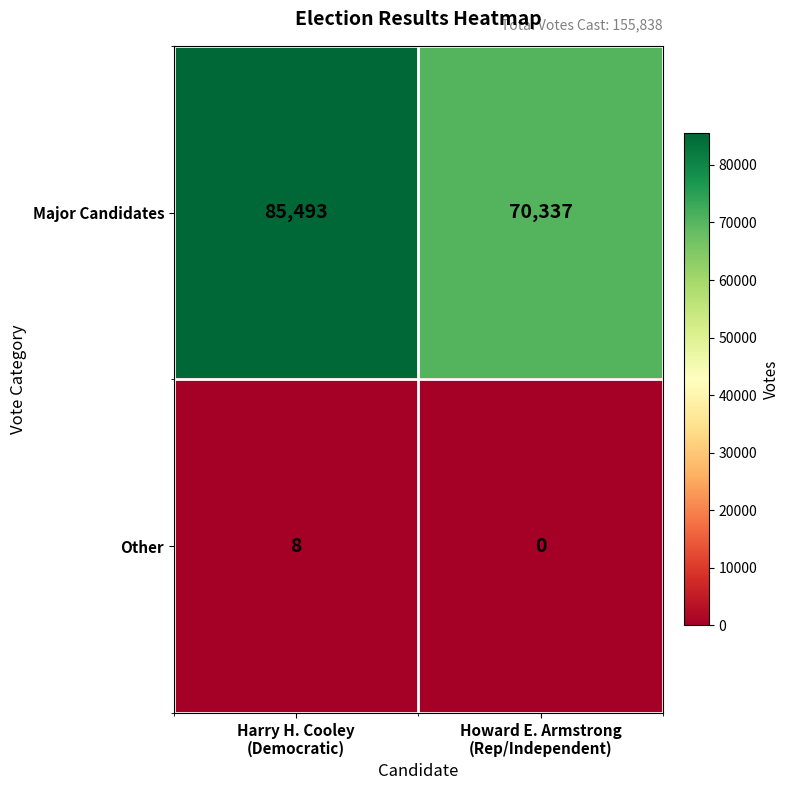

What is the maximum value shown in the chart?

85493